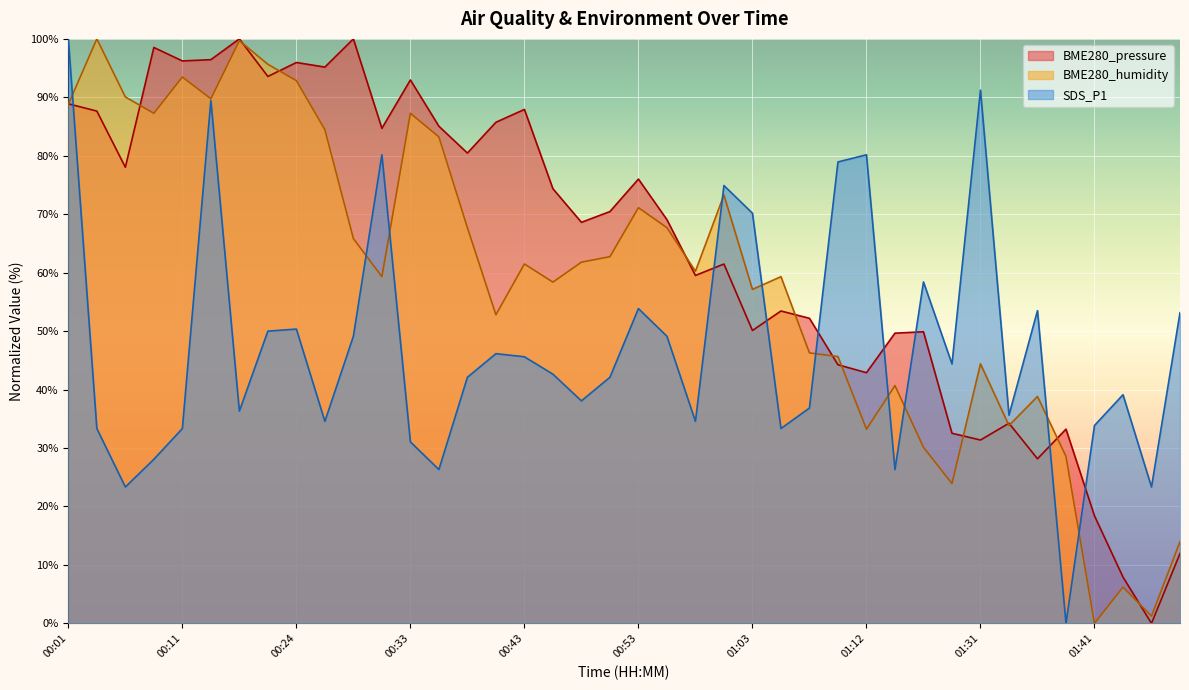

Read the BME280_pressure value at 00:26.

95.2